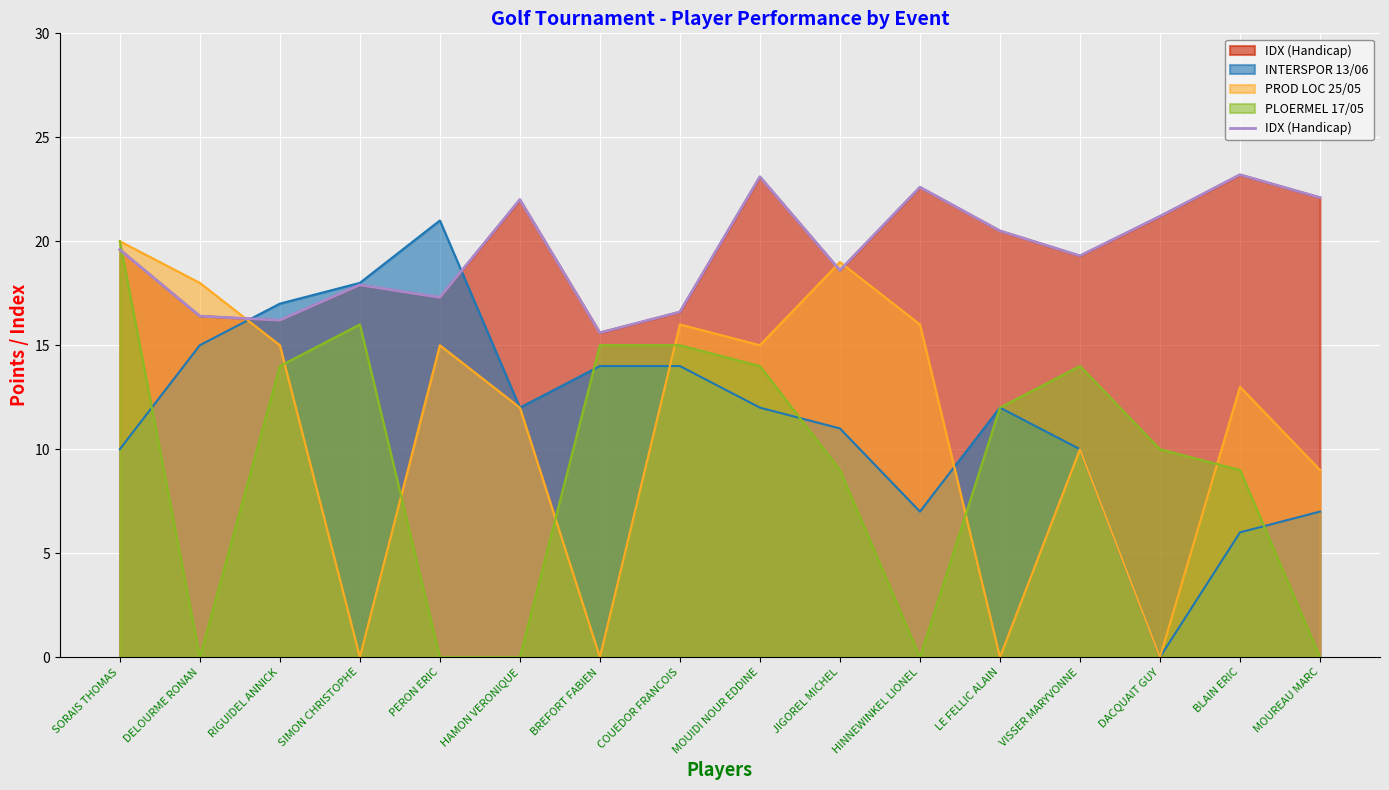

Reading left to right, what are all the values shown in this chart?

19.6	16.4	16.2	17.9	17.3	22.0	15.6	16.6	23.1	18.6	22.6	20.5	19.3	21.2	23.2	22.1